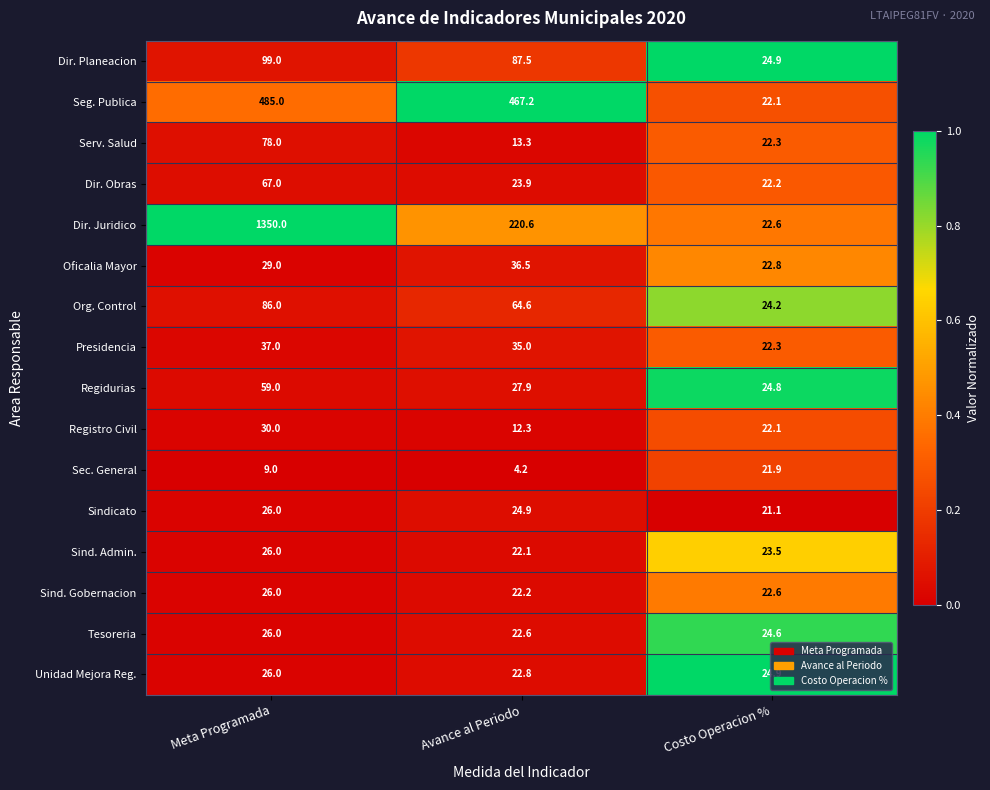

At which category is the sum across all series the highest?

Meta Programada